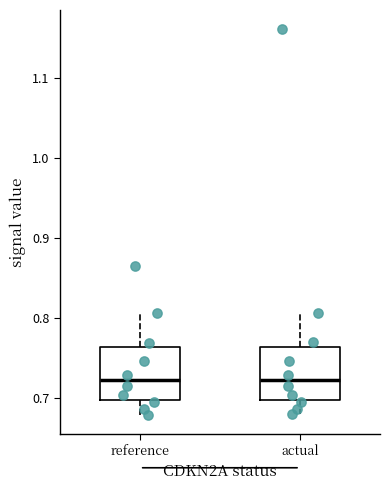

Reading left to right, read every box against the y-axis: the position of its median line, the range the box covers, and the ends of its whiskers. The values are not printed on the chart, so give them approximately, as read against the axis.

reference: median 0.72, box 0.70 to 0.76, whiskers 0.68 to 0.81
actual: median 0.72, box 0.70 to 0.76, whiskers 0.68 to 0.81